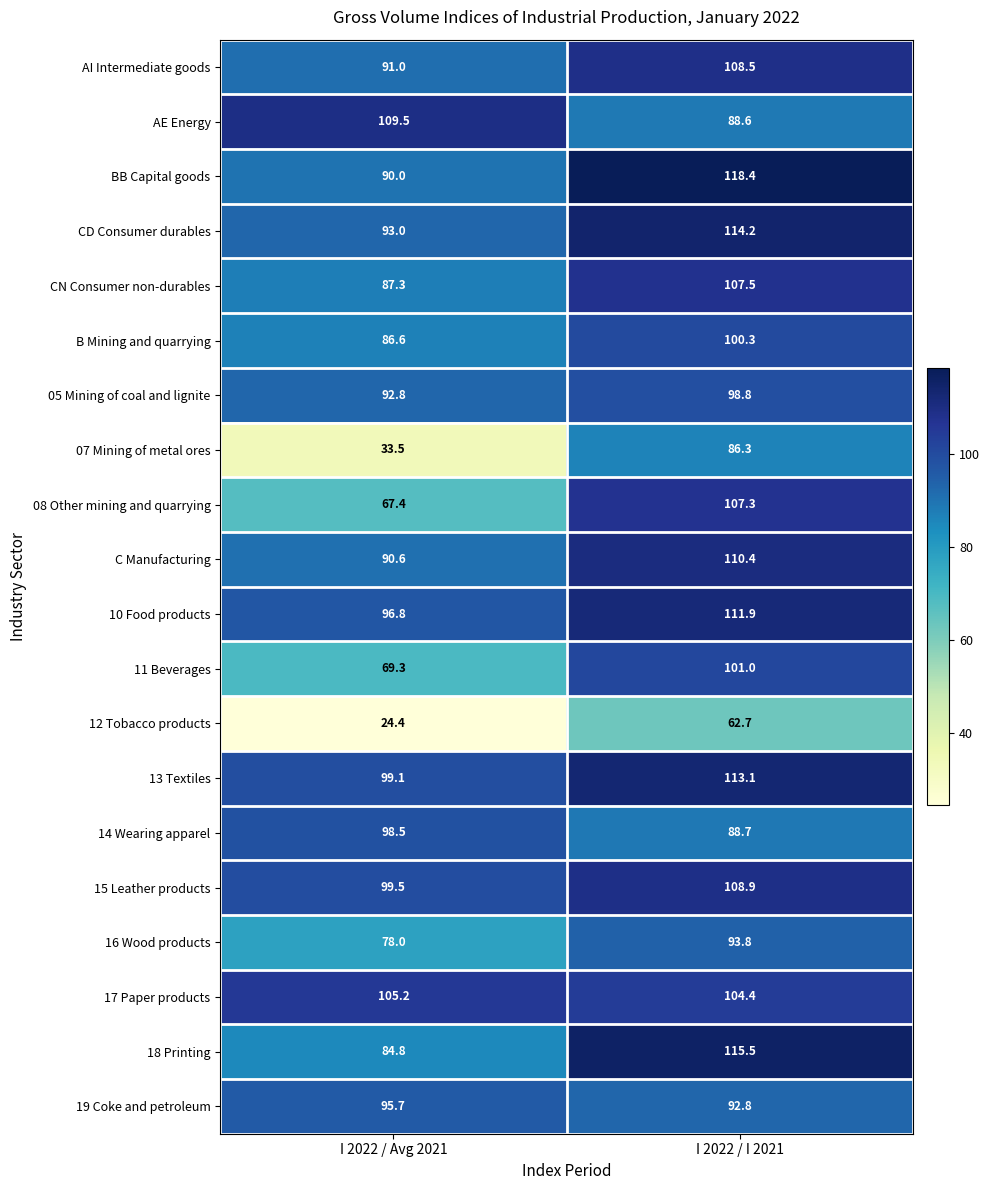

Where does the AI Intermediate goods series first go above 108?

I 2022 / I 2021